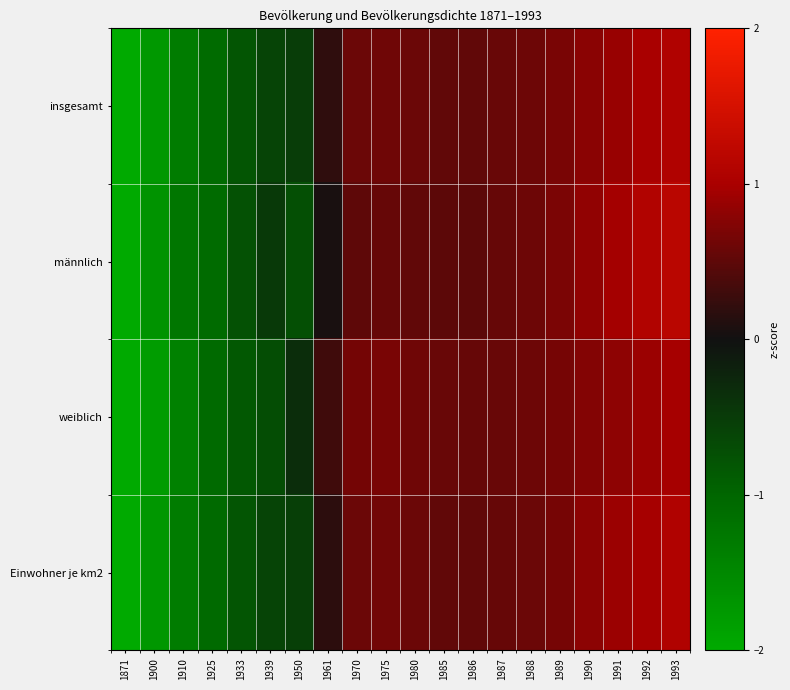

Reading left to right, extract all data points from this chart.

insgesamt: 1871=-2.5	1900=-1.7	1910=-1.3	1925=-1.1	1933=-0.8	1939=-0.6	1950=-0.5	1961=0.2	1970=0.6	1975=0.6	1980=0.6	1985=0.5	1986=0.5	1987=0.6	1988=0.6	1989=0.7	1990=0.8	1991=0.9	1992=1.0	1993=1.1
männlich: 1871=-2.6	1900=-1.7	1910=-1.2	1925=-1.1	1933=-0.8	1939=-0.5	1950=-0.7	1961=0.1	1970=0.5	1975=0.6	1980=0.5	1985=0.5	1986=0.5	1987=0.6	1988=0.6	1989=0.7	1990=0.8	1991=1.0	1992=1.1	1993=1.2
weiblich: 1871=-2.5	1900=-1.8	1910=-1.4	1925=-1.1	1933=-0.8	1939=-0.7	1950=-0.3	1961=0.3	1970=0.6	1975=0.7	1980=0.6	1985=0.6	1986=0.6	1987=0.6	1988=0.6	1989=0.7	1990=0.7	1991=0.8	1992=0.9	1993=1.0
Einwohner je km2: 1871=-2.6	1900=-1.7	1910=-1.3	1925=-1.0	1933=-0.8	1939=-0.6	1950=-0.5	1961=0.2	1970=0.6	1975=0.6	1980=0.6	1985=0.5	1986=0.5	1987=0.6	1988=0.6	1989=0.7	1990=0.8	1991=0.9	1992=1.0	1993=1.1